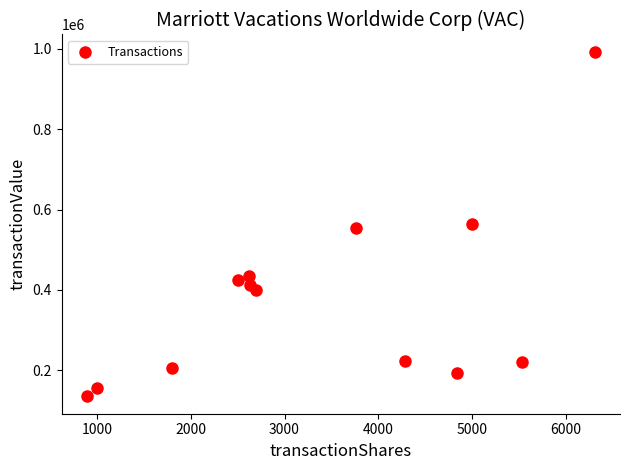

What is the range of Y values (max minus min)?

859003